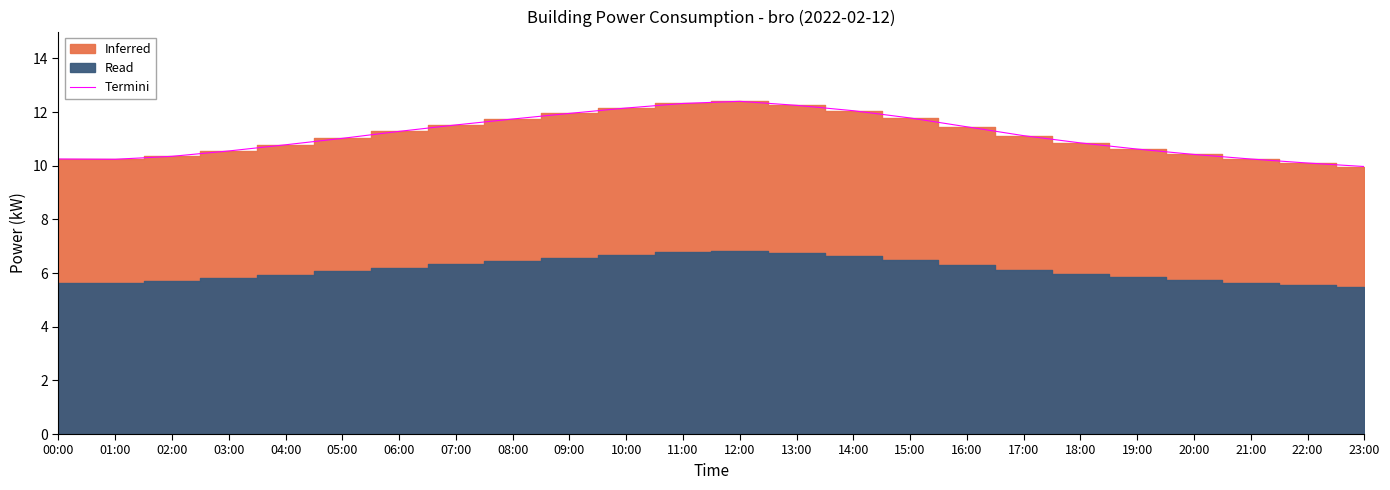

List the labels in order of value, largest first.

12:00, 11:00, 13:00, 10:00, 14:00, 09:00, 15:00, 08:00, 07:00, 16:00, 06:00, 17:00, 05:00, 18:00, 04:00, 19:00, 03:00, 20:00, 02:00, 00:00, 21:00, 01:00, 22:00, 23:00